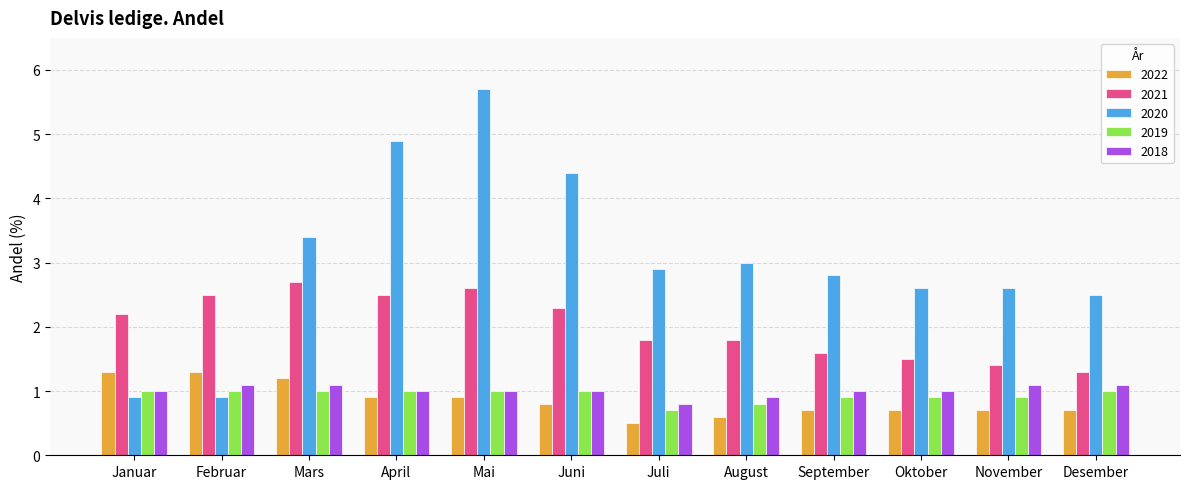

What is the difference between the maximum and second lowest values in the 2021 series?

1.3